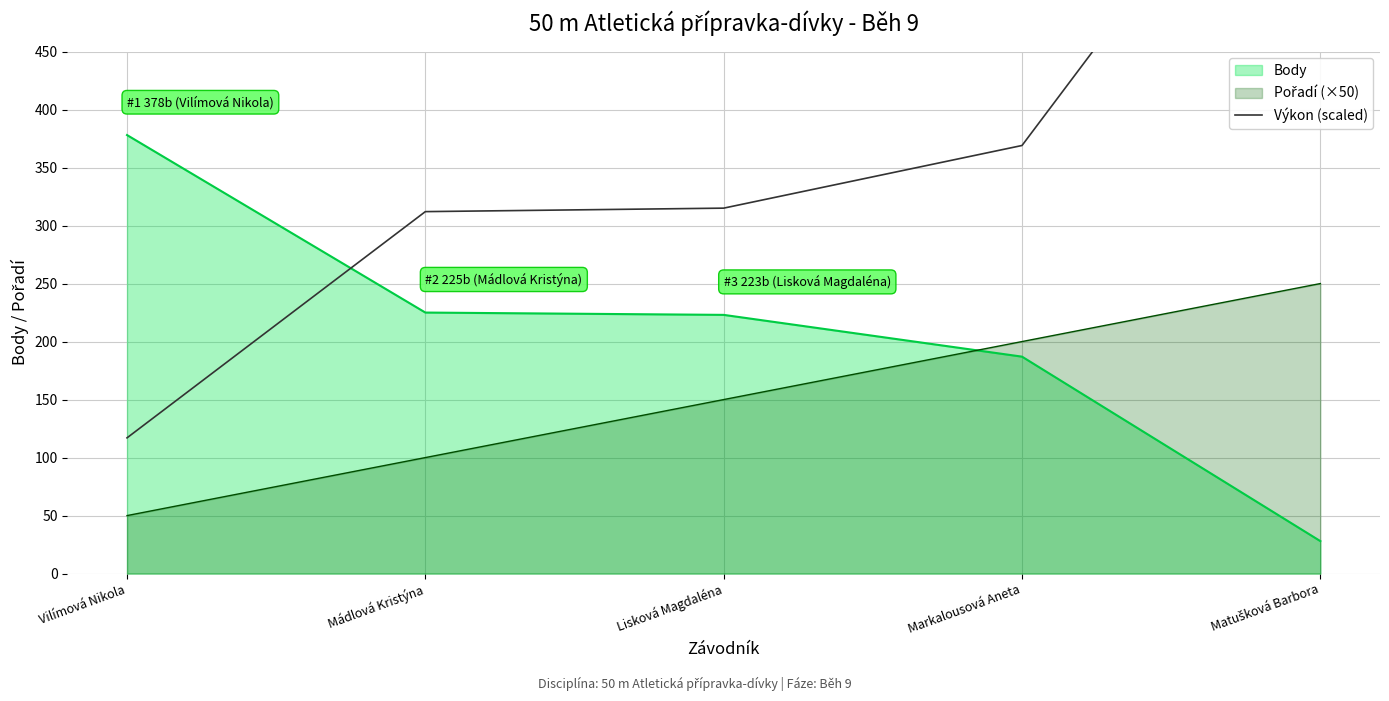

The value at Markalousová Aneta is 369.0. True or false?

True